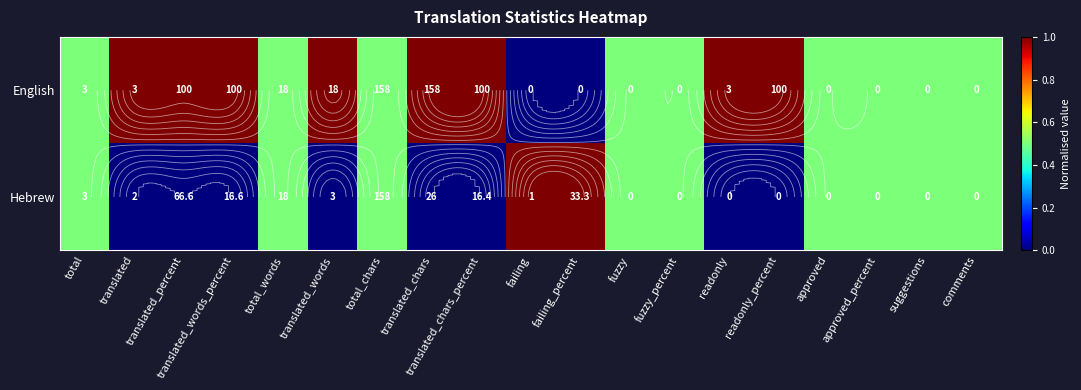

List the series in order of their peak value, lowest first.

English, Hebrew